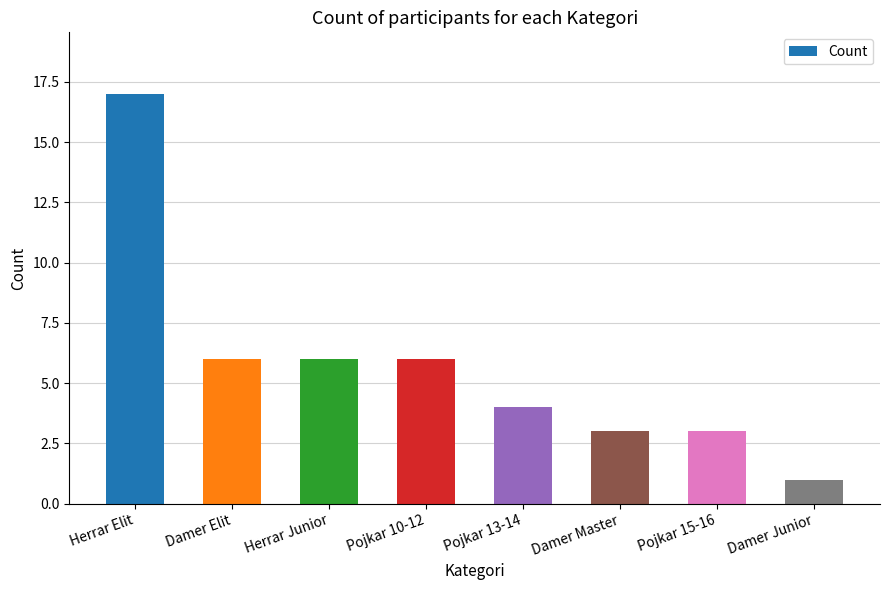

Which has a higher value, Damer Master or Damer Elit?

Damer Elit